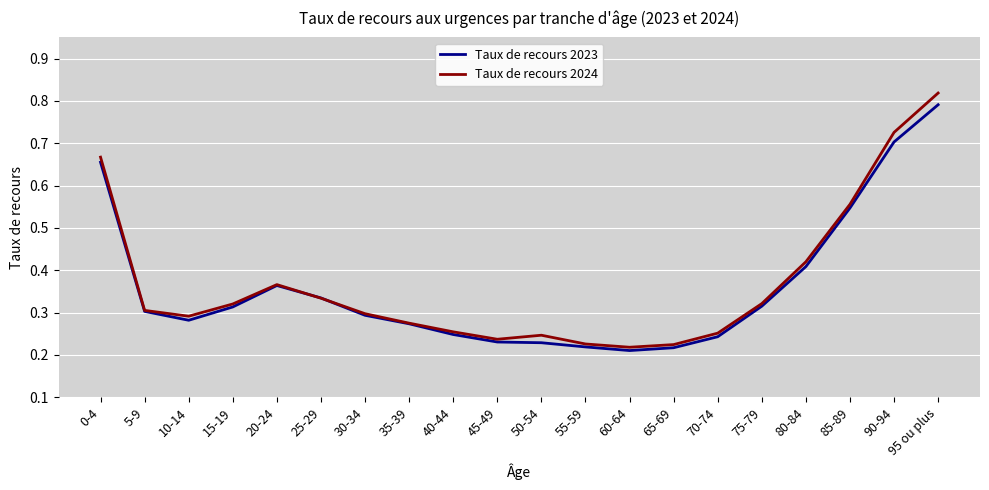

Which series ends up on top after the final intersection of Taux de recours 2024 and Taux de recours 2023?

Taux de recours 2024